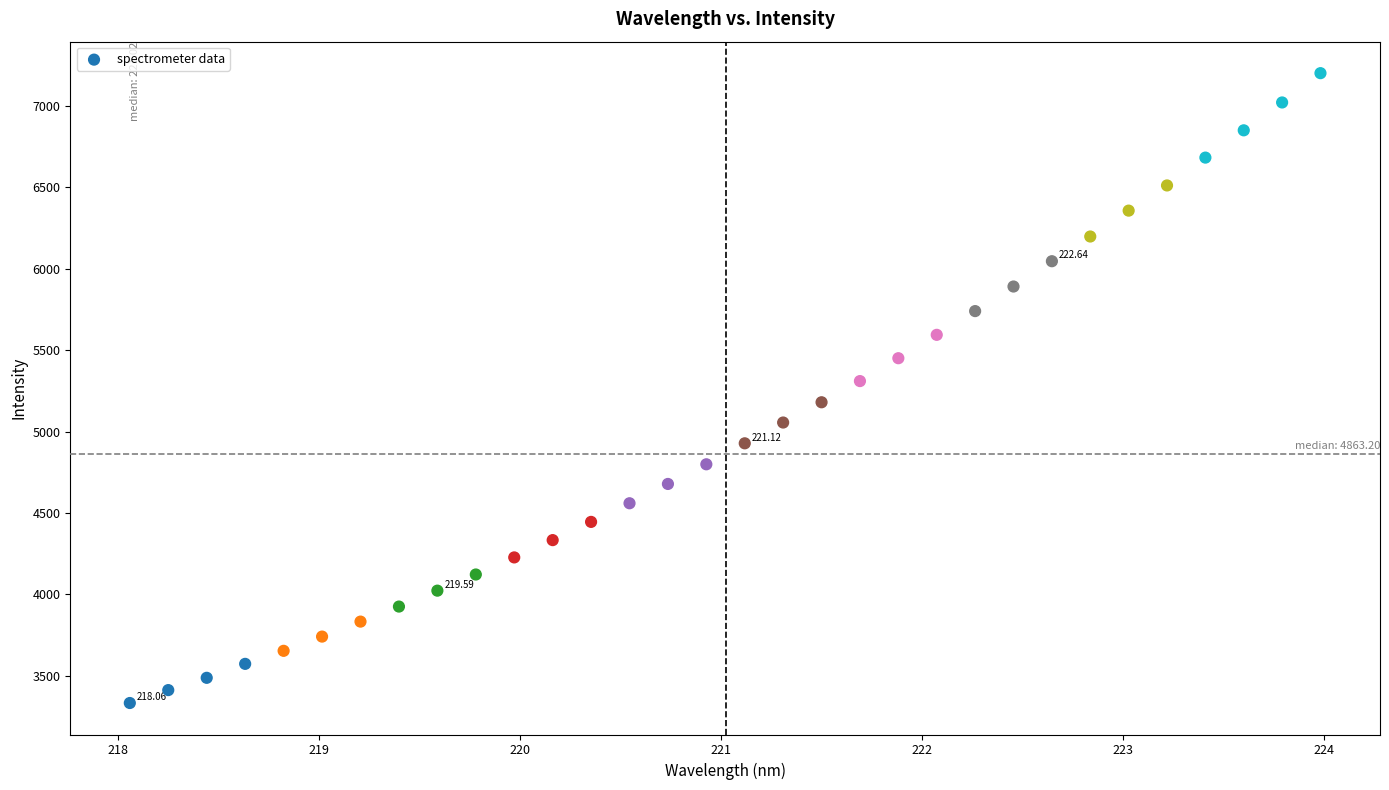

What is the range of X values (max minus min)?

5.9